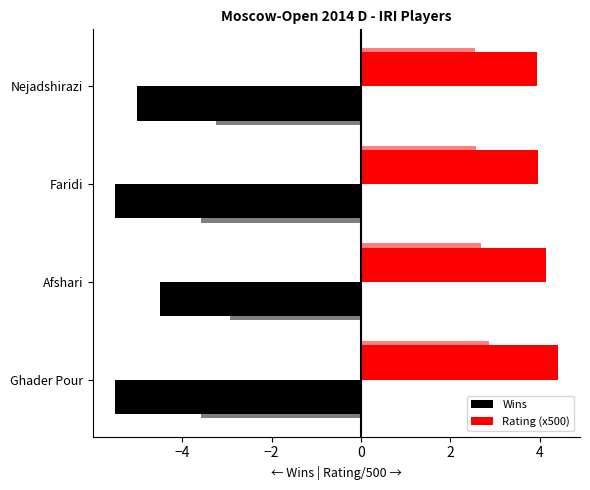

How many bars are there in total?

8